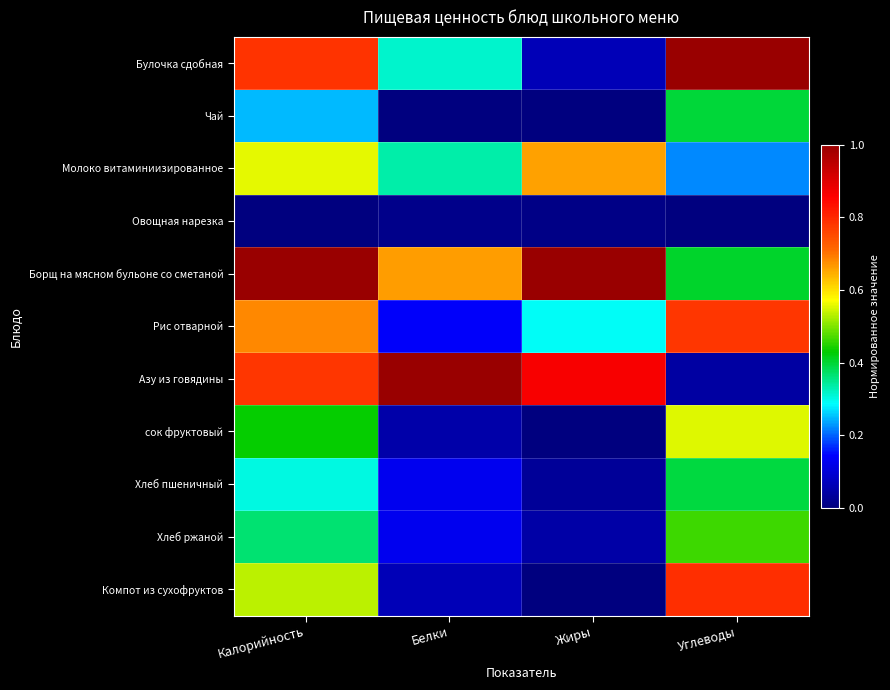

Which category has the lowest value across all series?

Белки